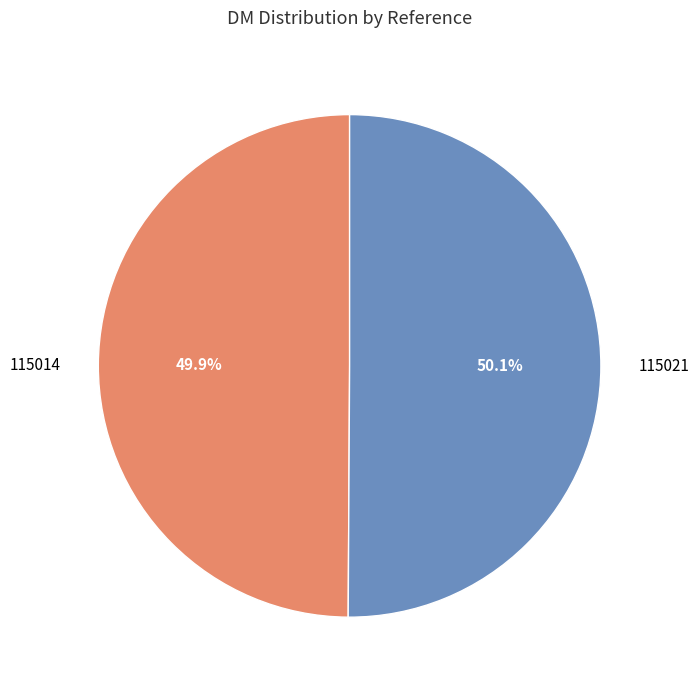

Does any single category account for the majority?

Yes